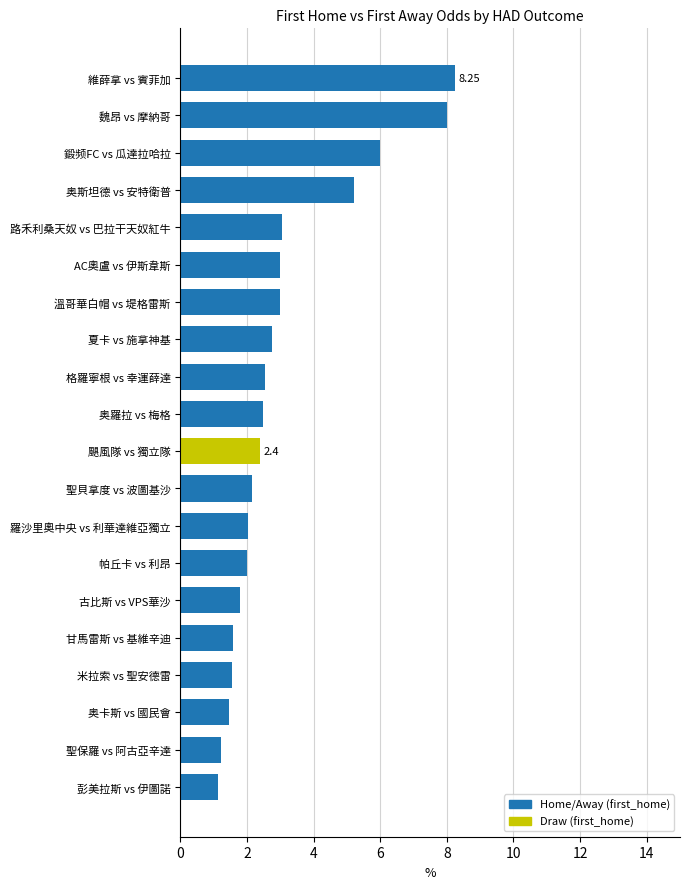

Are the bars grouped side by side (vs. stacked)?

No